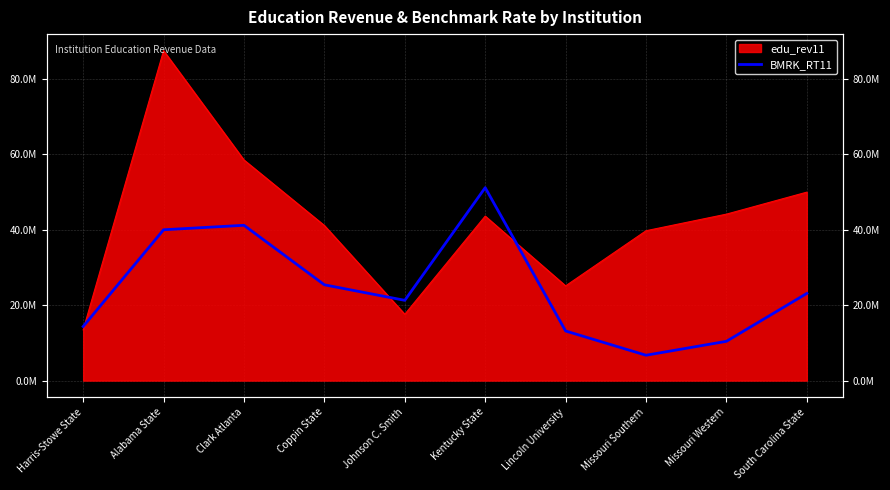

Reading right to left, extract all data points from this chart.

South Carolina State=23087012.8	Missouri Western=10402654.8	Missouri Southern=6714614.0	Lincoln University=13135213.0	Kentucky State=51089462.0	Johnson C. Smith=21256168.7	Coppin State=25364683.3	Clark Atlanta=41129260.4	Alabama State=39942407.4	Harris-Stowe State=14326127.0